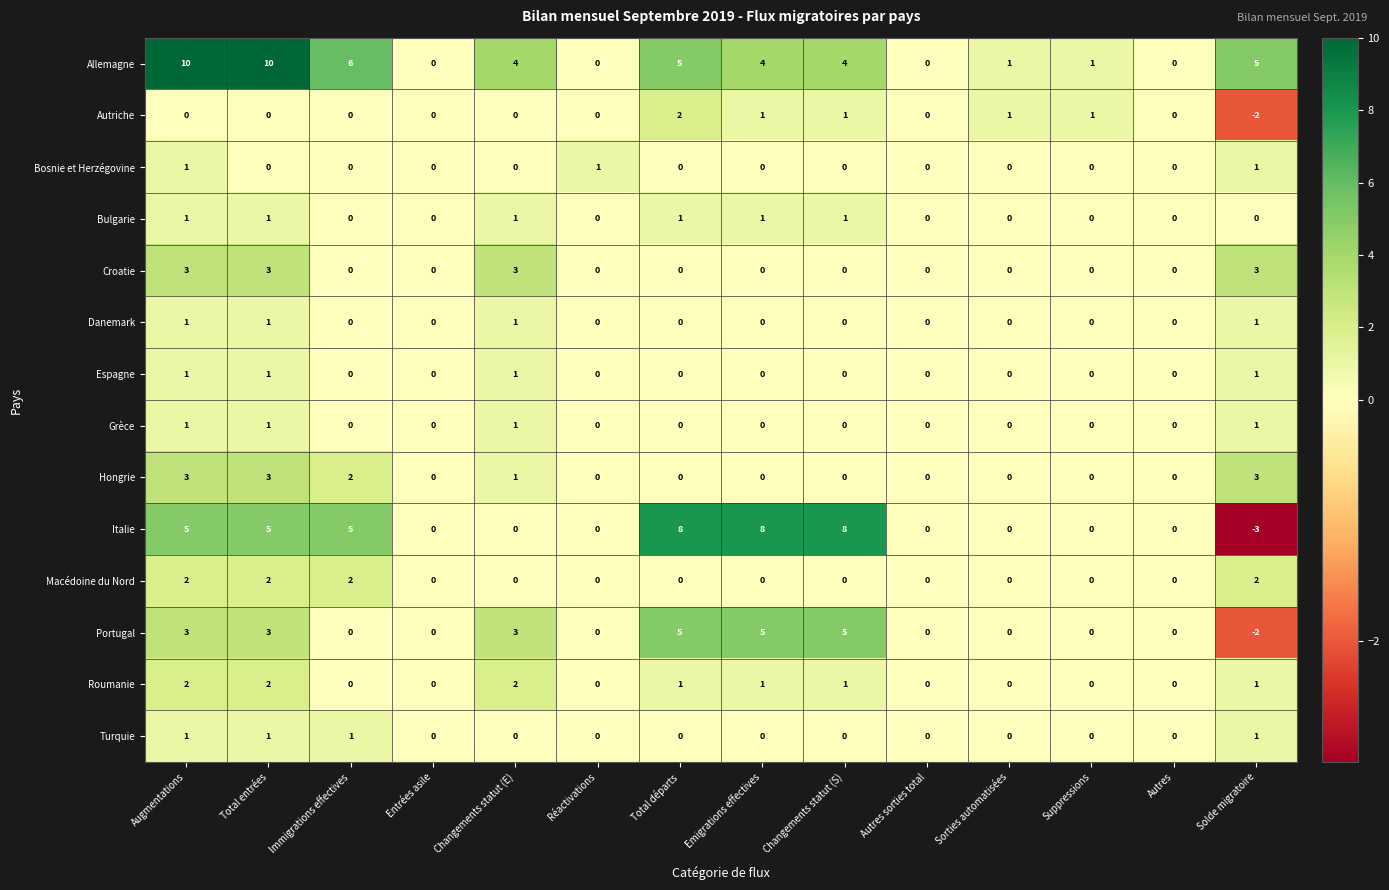

Count the Danemark values in the range 0 to 1.

14